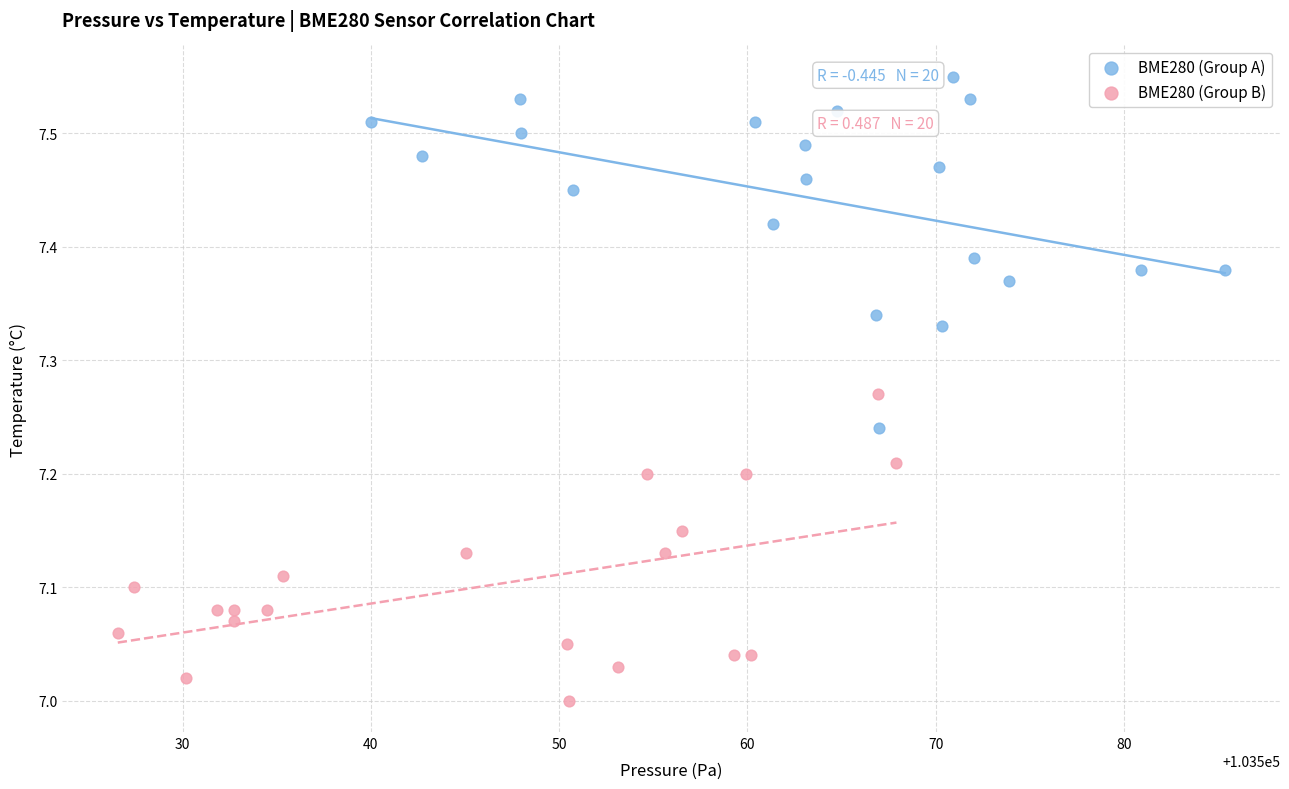

Which series reaches the maximum Y coordinate?

BME280 (Group A)